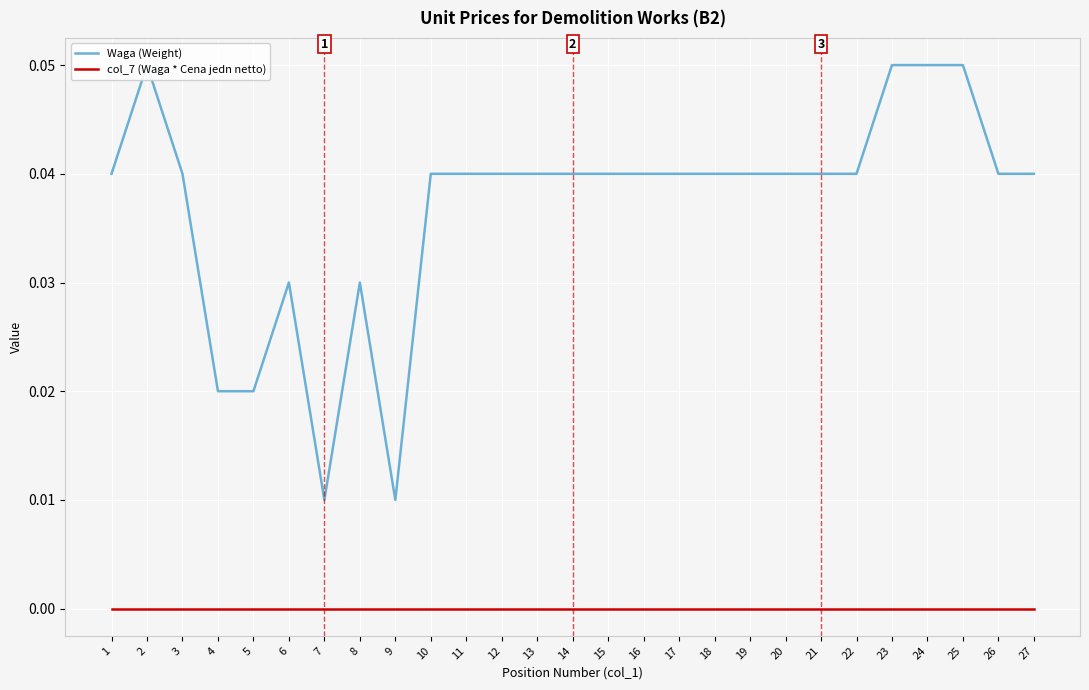

Which series has the largest total across all categories?

Waga (Weight)